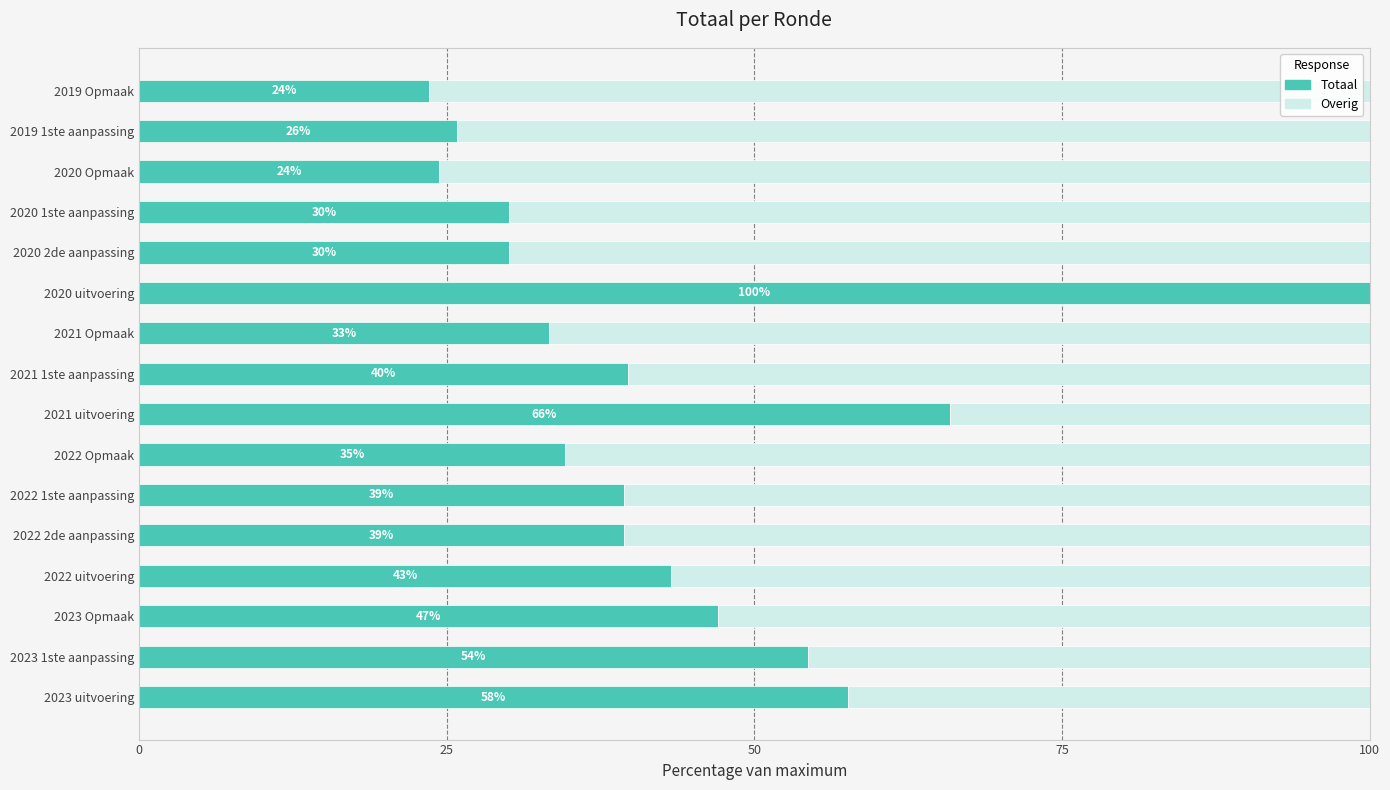

How many data points does each series have?

16